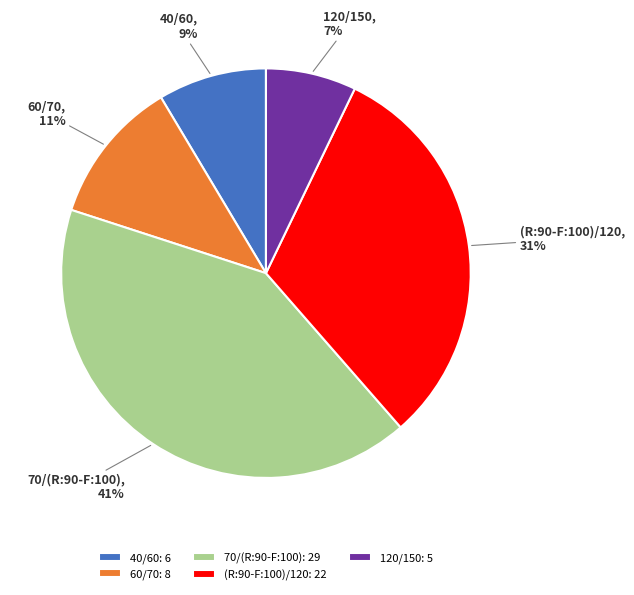

Does 120/150 represent more than half of the total?

No